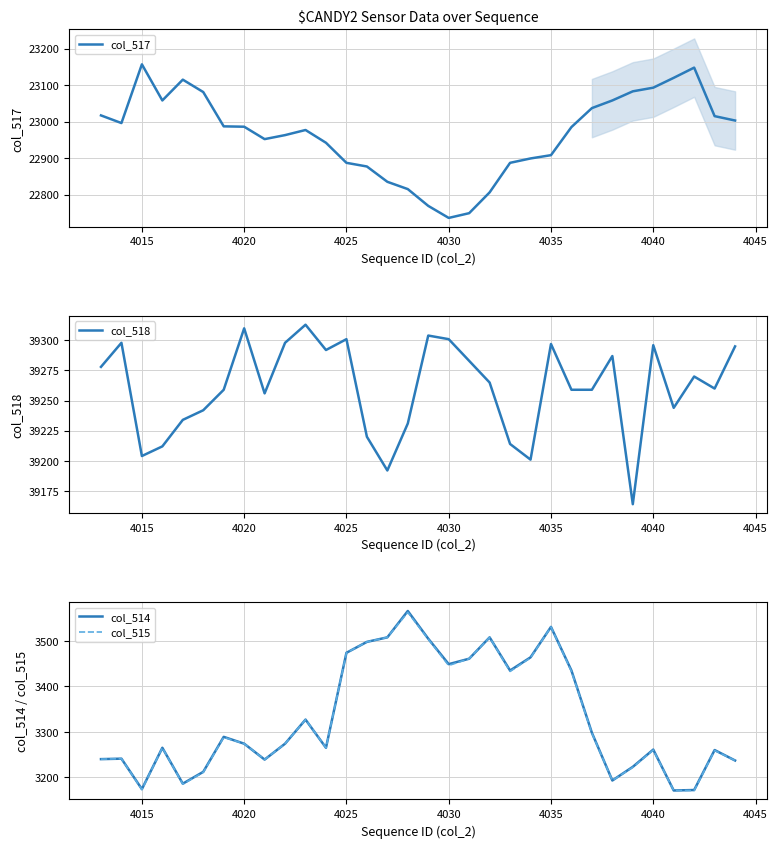

What is the greatest value displayed?

39313